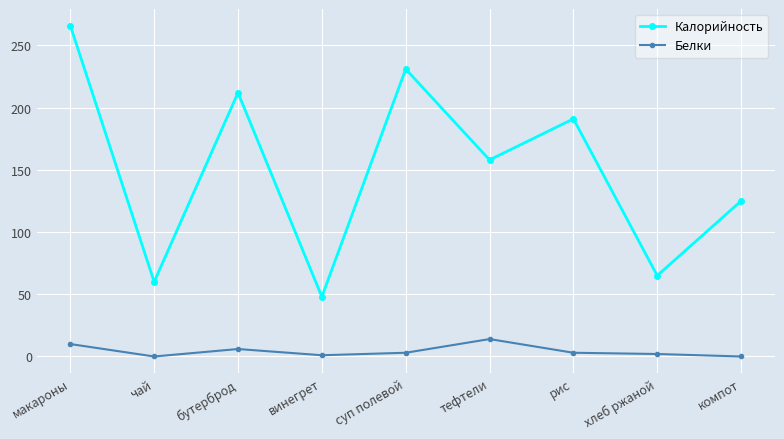

True or false: Белки and Калорийность cross at least once.

False